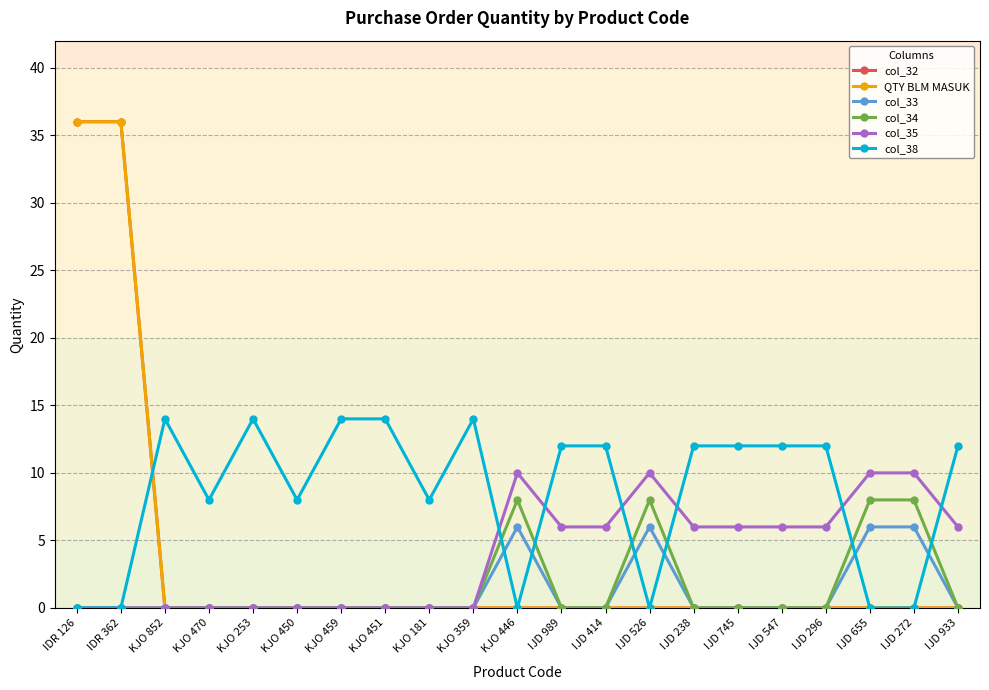

Is this an area chart (filled region under the line)?

No